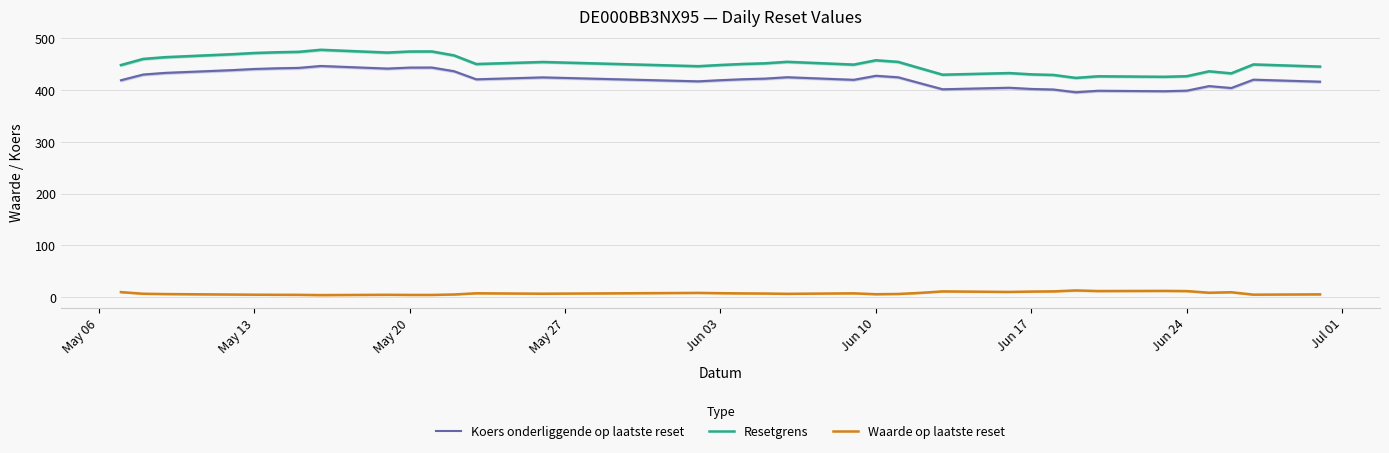

Count the number of categories in the chart.

35